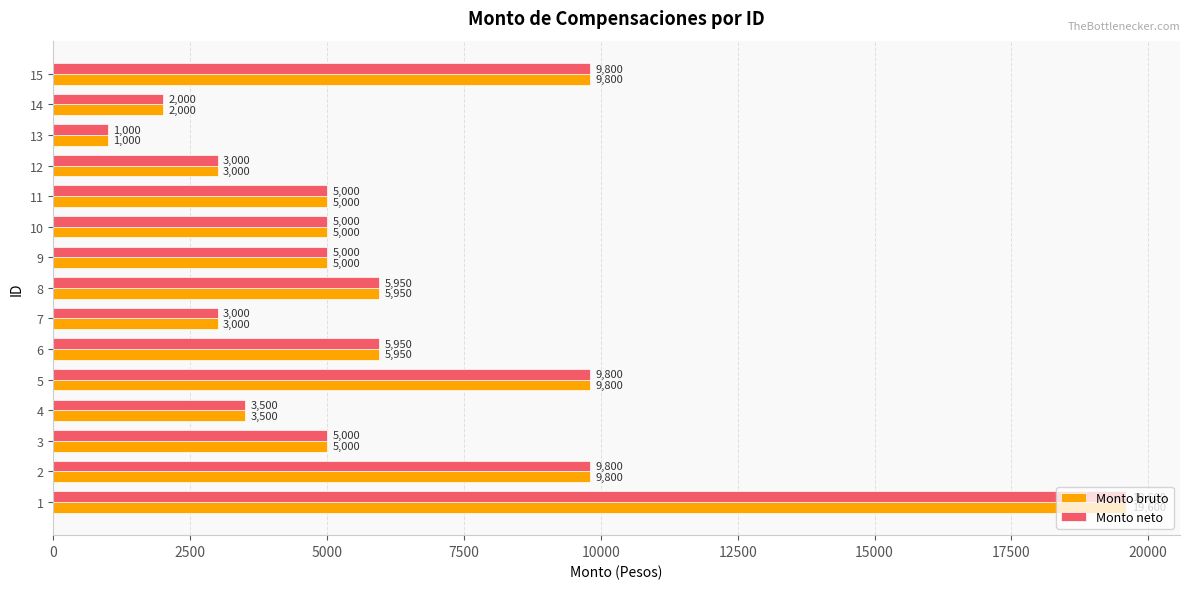

Read the Monto bruto value at 10.

5000